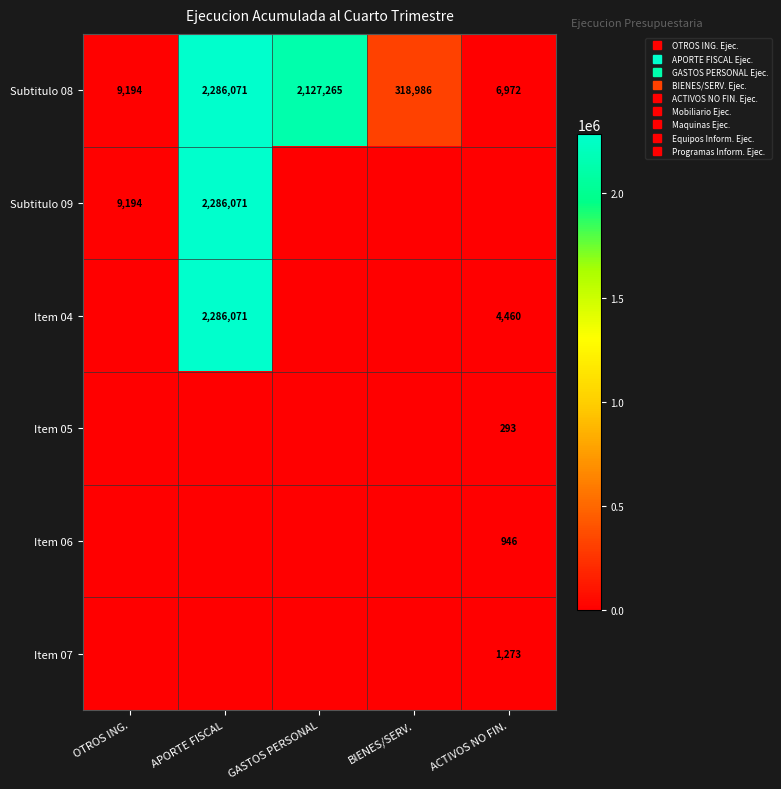

What is the difference between the maximum and second lowest values in the Item 07 series?

1273